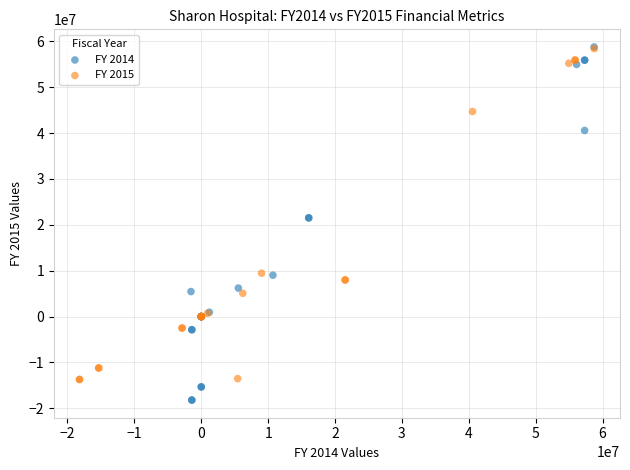

Which series contains the lowest Y value?

FY 2014